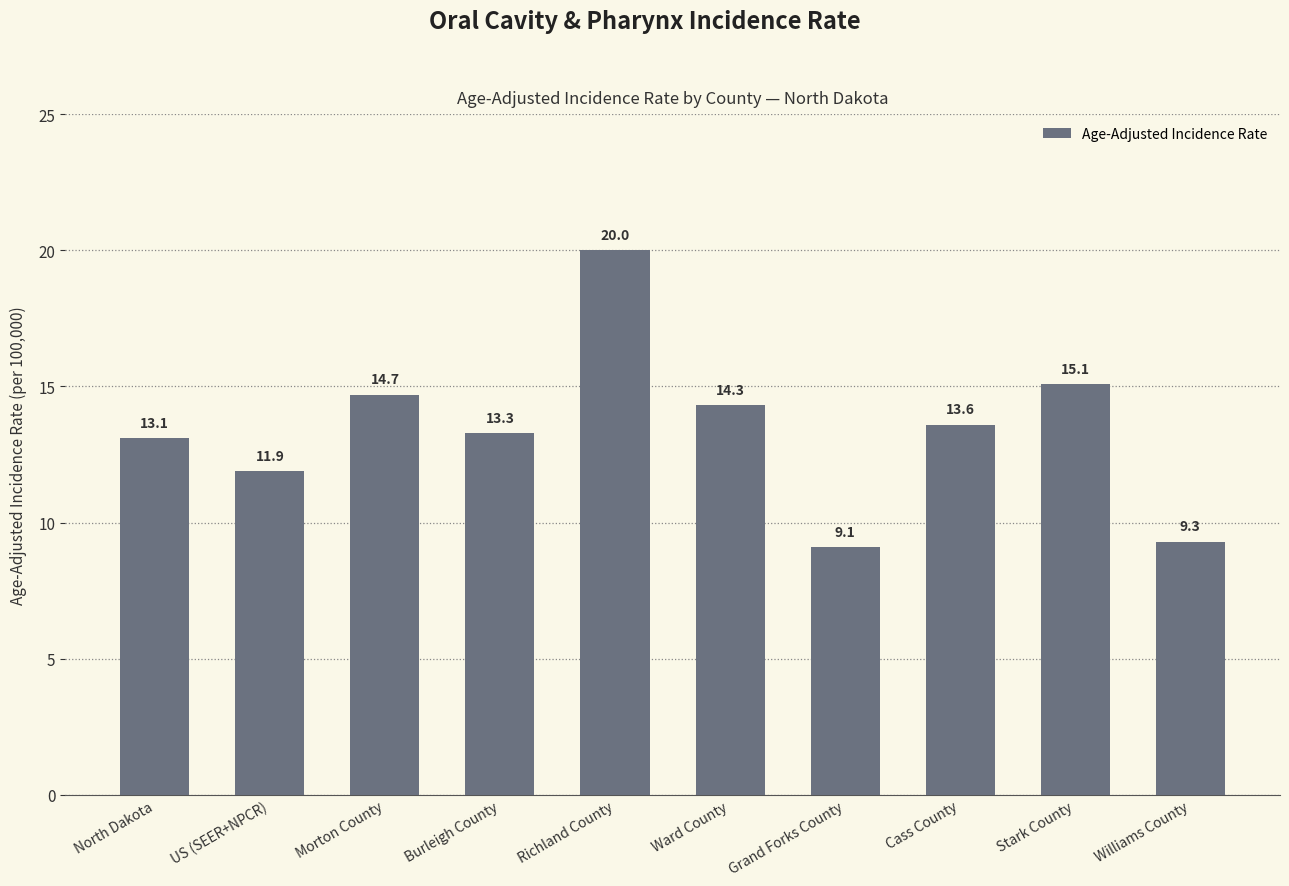

What is the label of the 7th bar from the left?

Grand Forks County